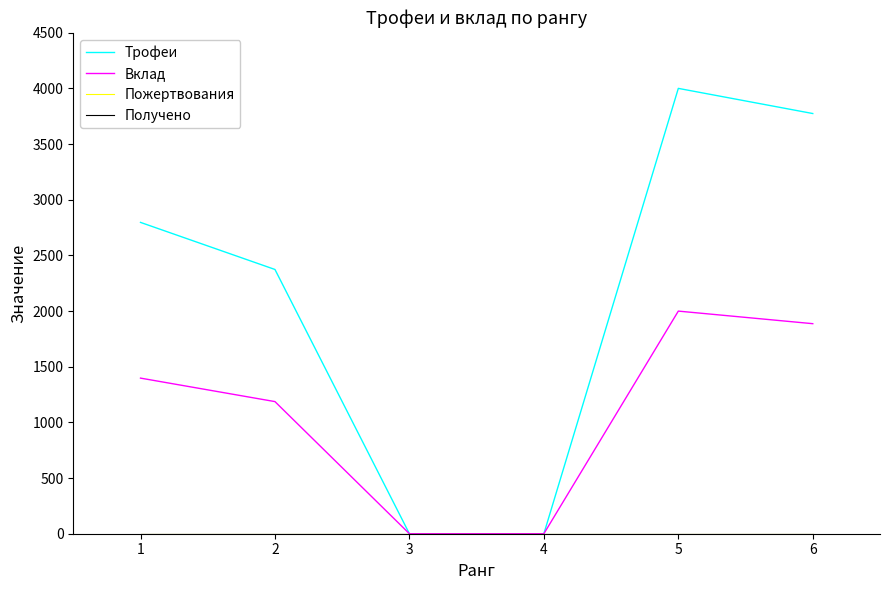

Reading left to right, transcribe all the data shown in this chart.

Трофеи: 2797	2374	0	0	4001	3775
Вклад: 1398	1187	0	0	2000	1887
Пожертвования: 0	0	0	0	0	0
Получено: 0	0	0	0	0	0